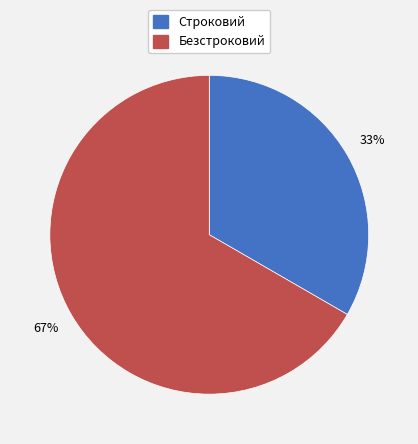

Count the number of slices in the pie.

2